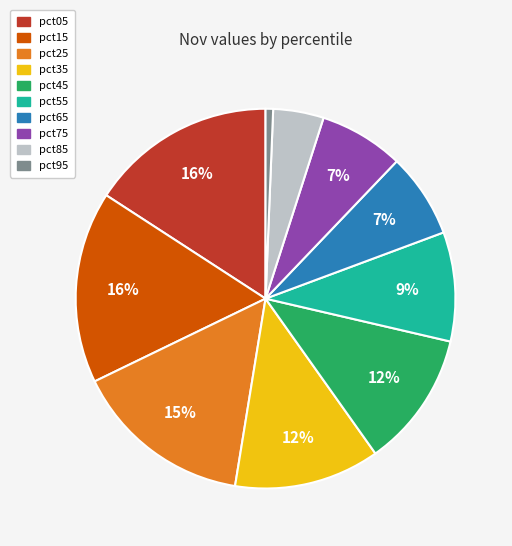

What percentage is the pct05 slice, to the nearest percent?

16%